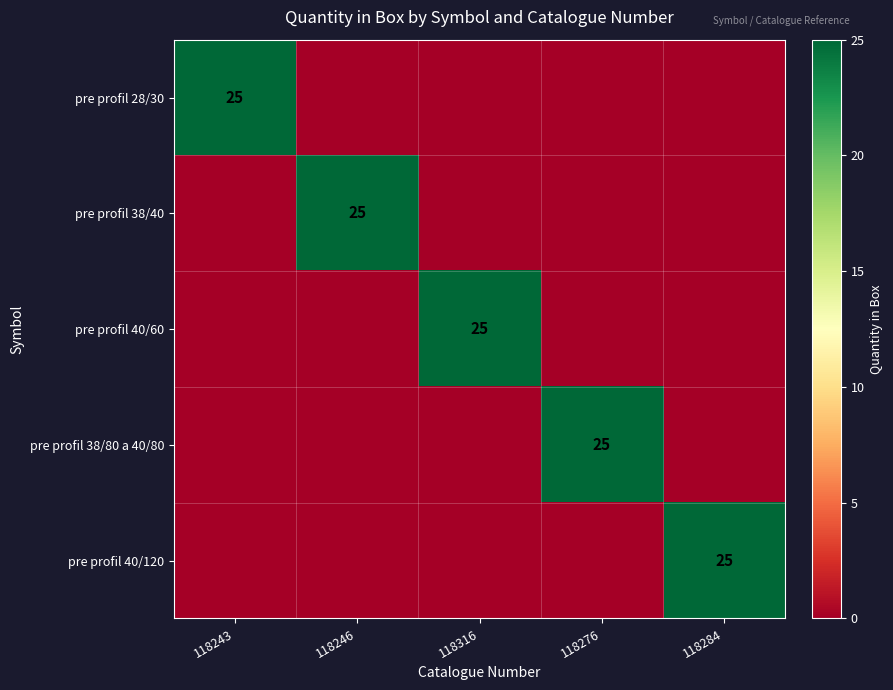

The value of pre profil 38/40 at 118246 is 42. True or false?

False